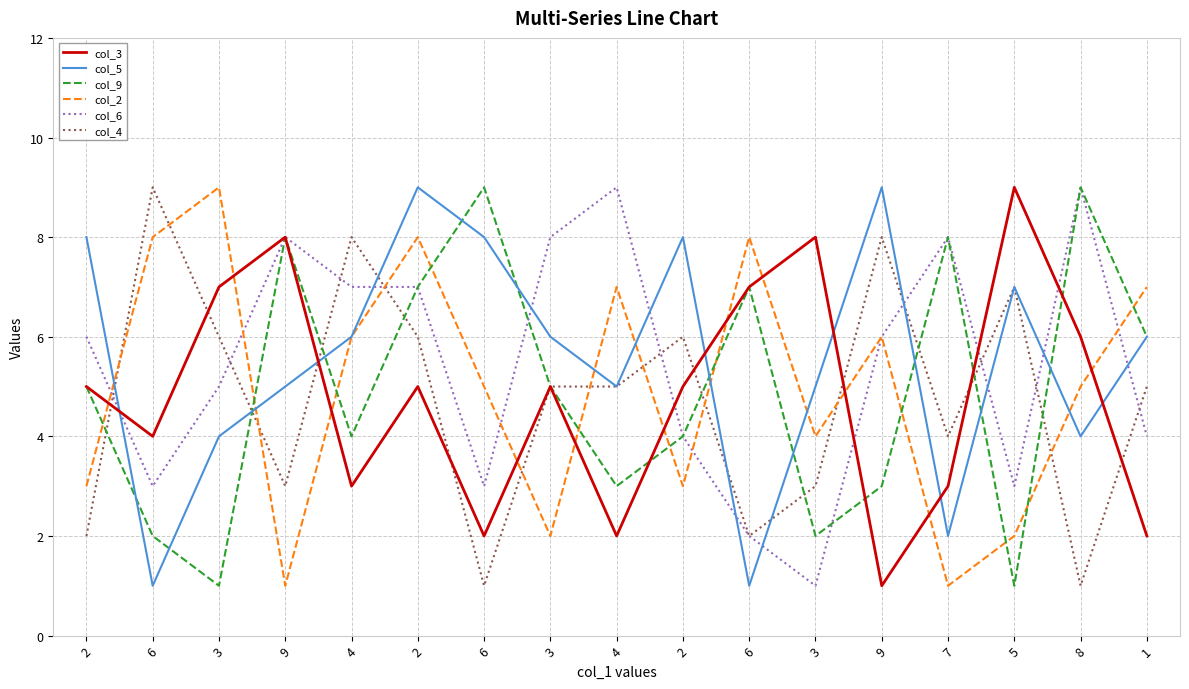

What is the difference between the maximum and second lowest values in the col_2 series?

8